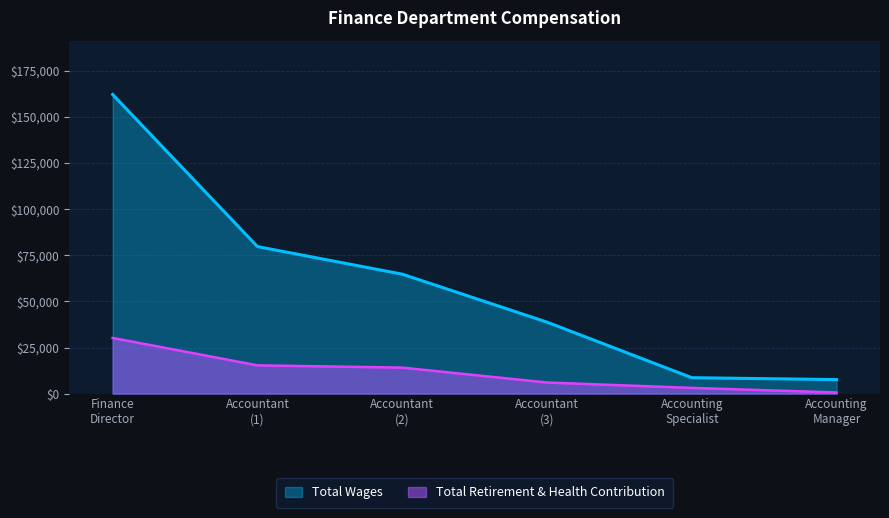

Reading left to right, list all the values displayed in this chart.

Total Wages: 162213	79731	64781	38762	8632	7594
Total Retirement & Health Contribution: 30187	15320	14100	6012	3093	607